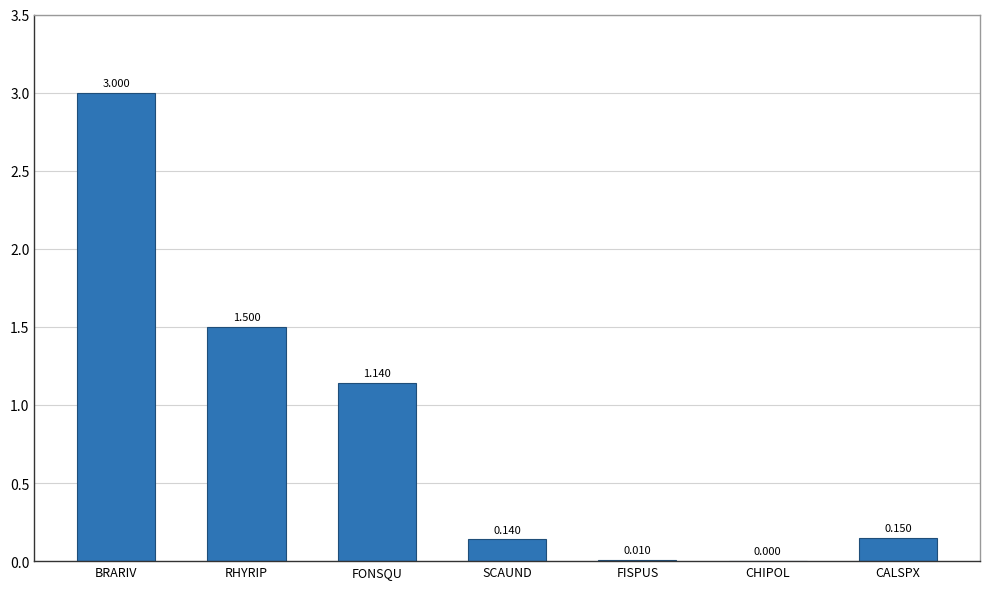

Where is the data nearest to the value 1?

FONSQU